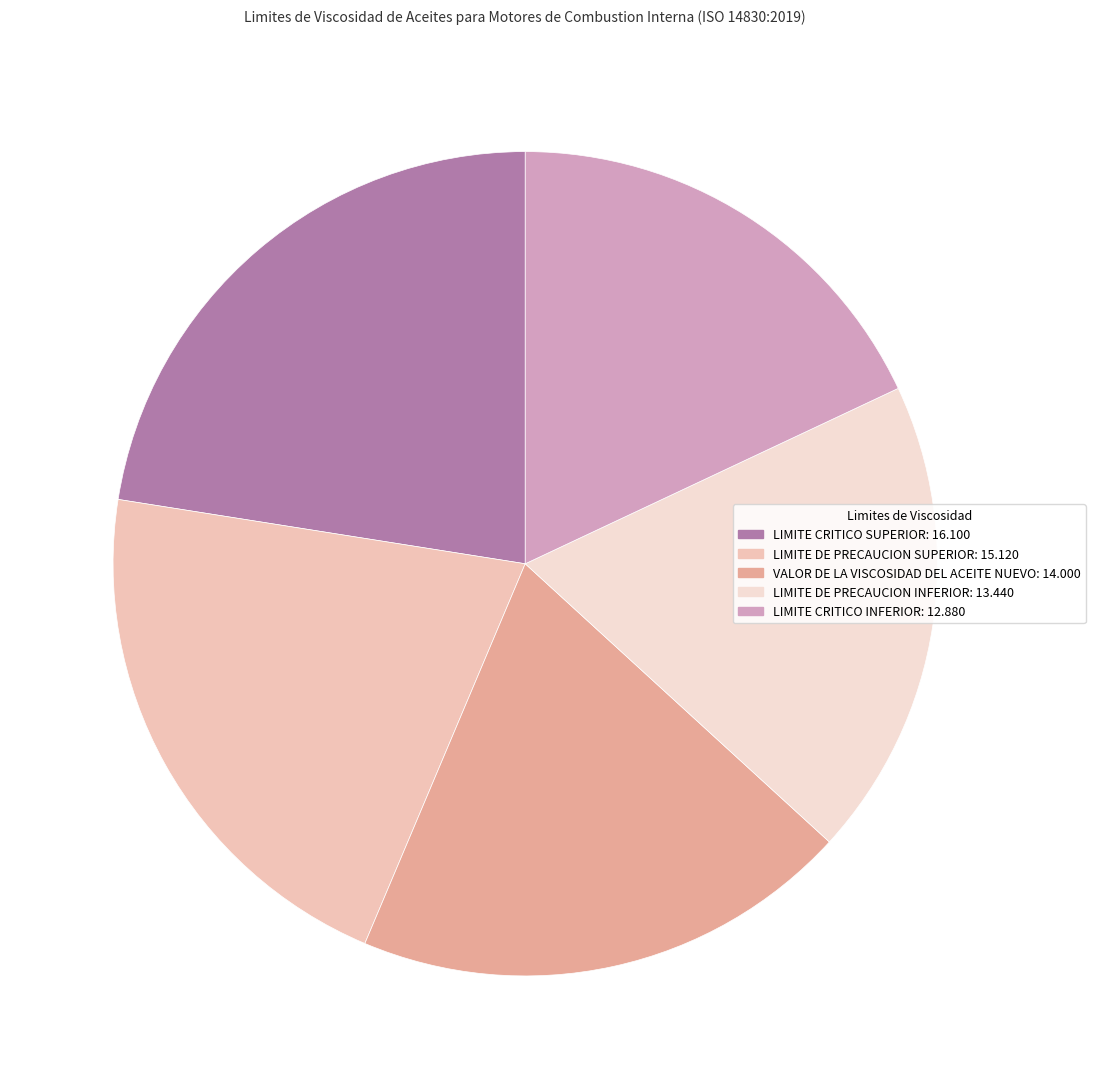

Is the sum of VALOR DE LA VISCOSIDAD DEL ACEITE NUEVO and LIMITE CRITICO INFERIOR greater than half?

No